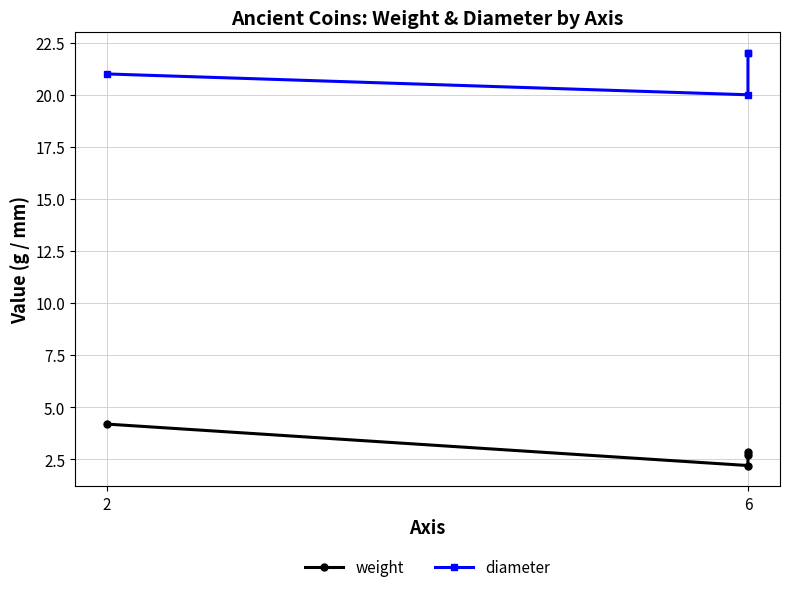

Between 3 and 6, which is larger?

3